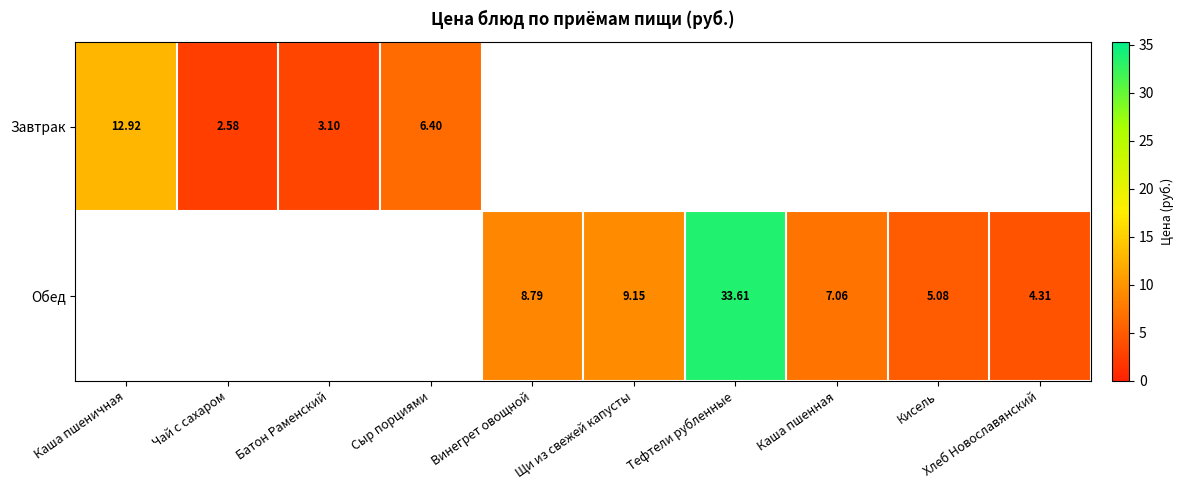

Is it true that Обед equals 12.9 at Винегрет овощной?

False